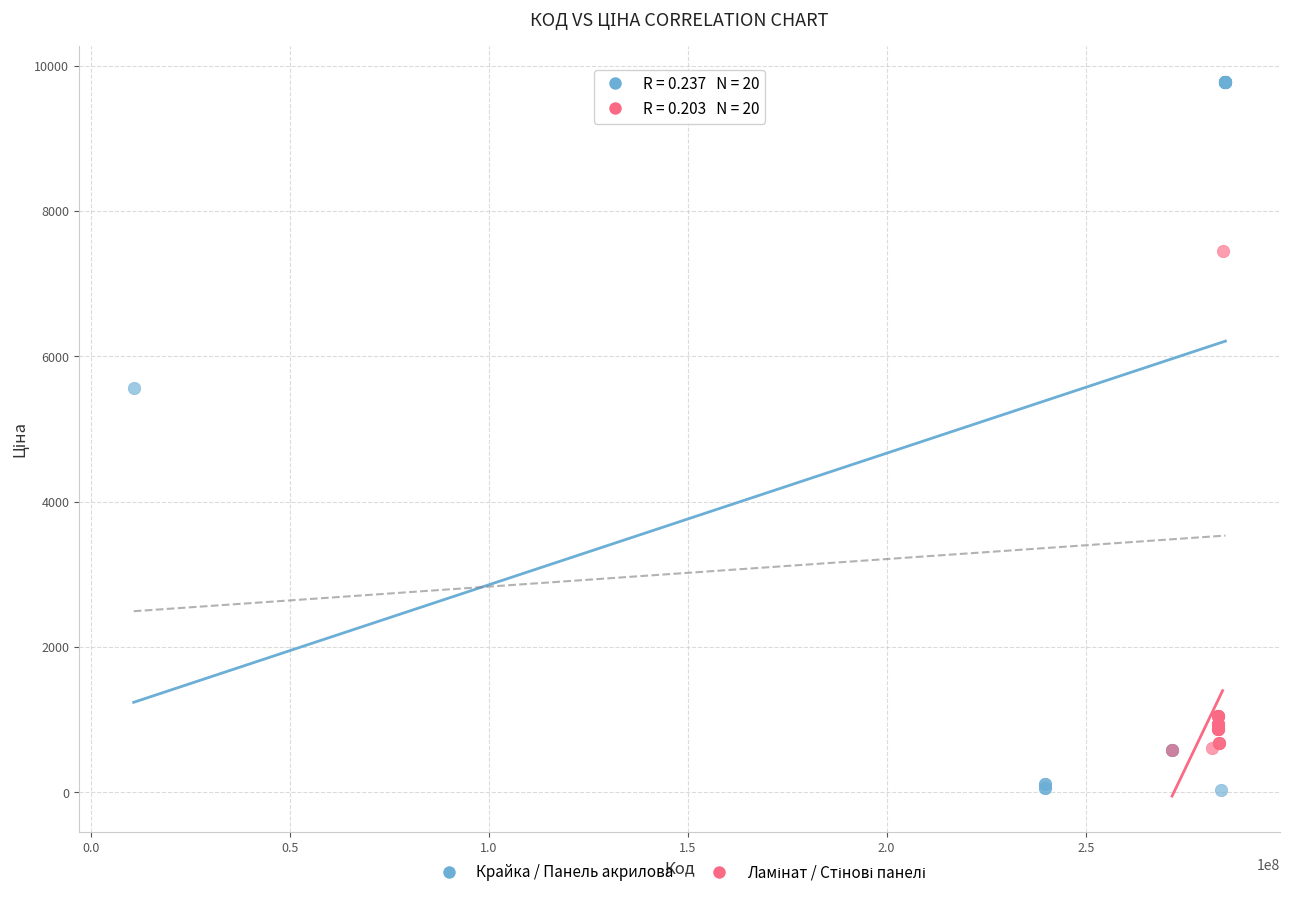

Which series has the largest Y range (max minus min)?

Крайка / Панель акрилова